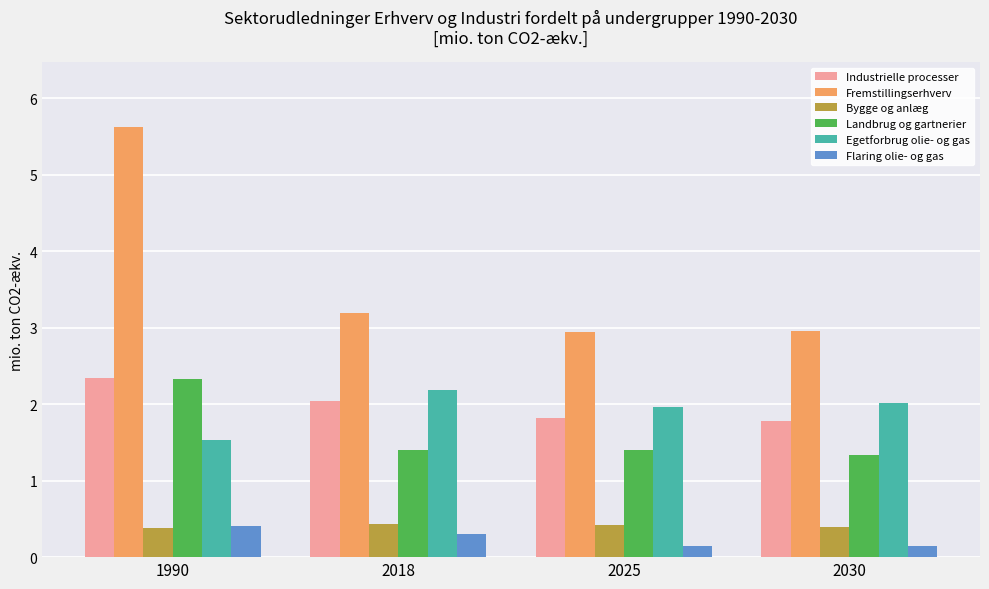

What is the approximate value of Bygge og anlæg at 2030?

0.4